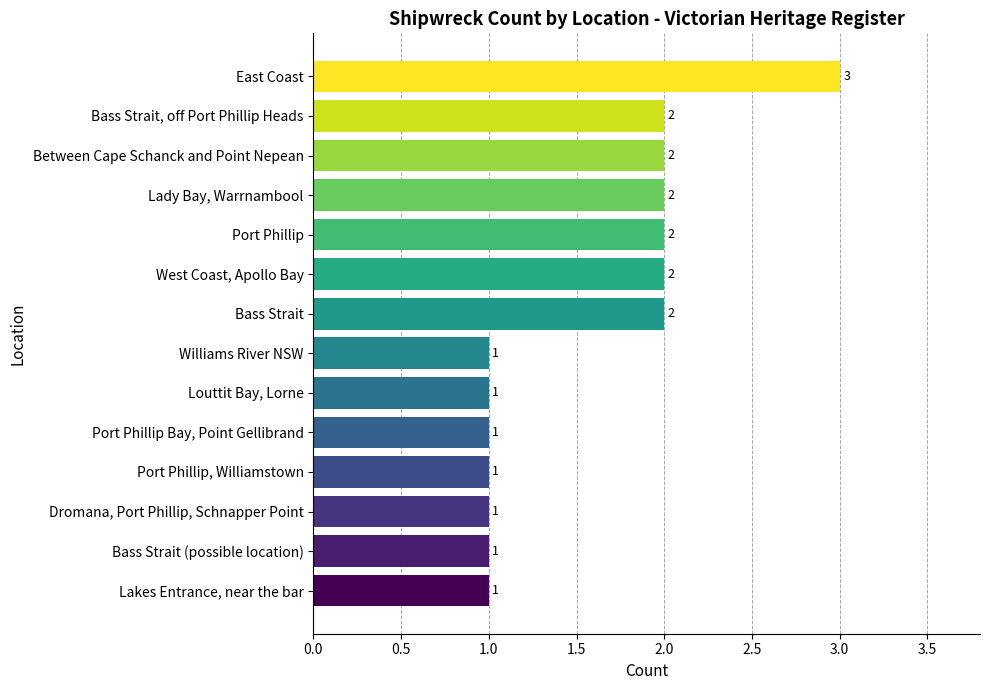

How many values are below 2?

7